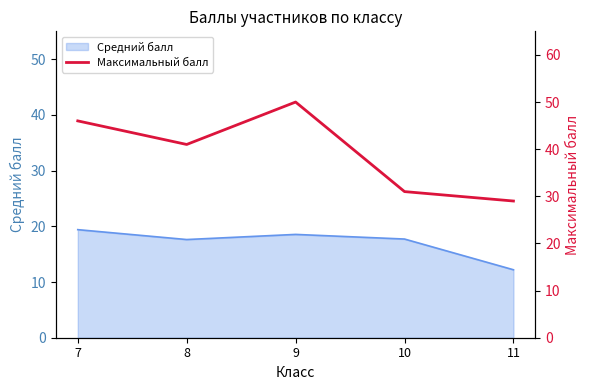

What is the maximum value for Средний балл?

19.4